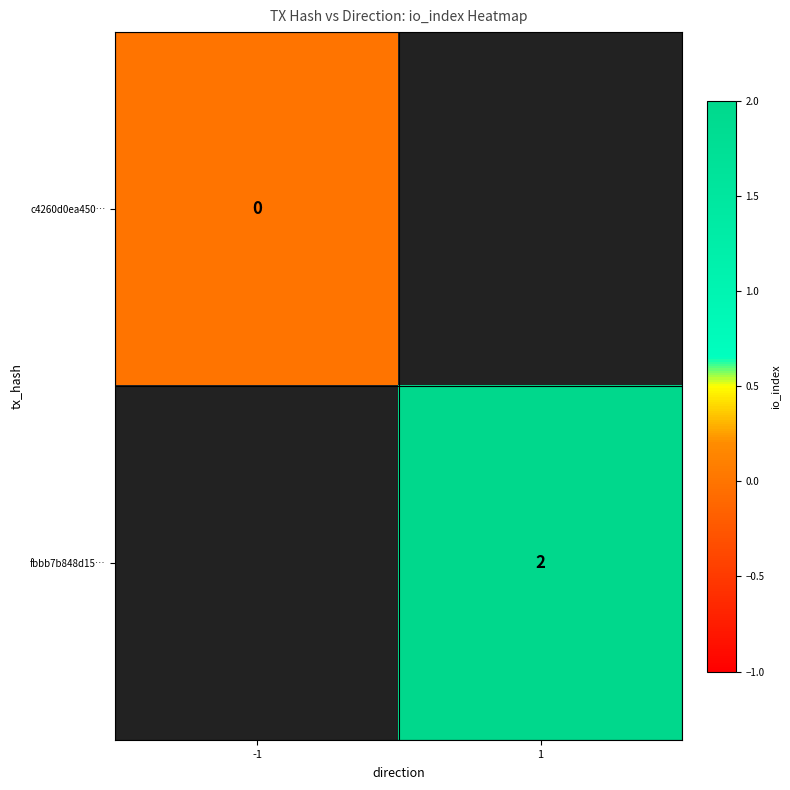

The value of fbbb7b848d15… at 1 is 2. True or false?

True